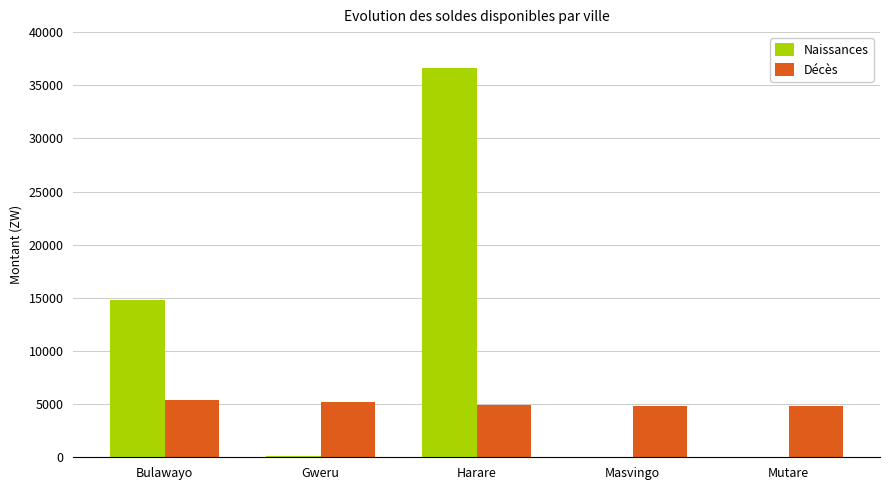

Where does the Décès series first go above 4953?

Bulawayo